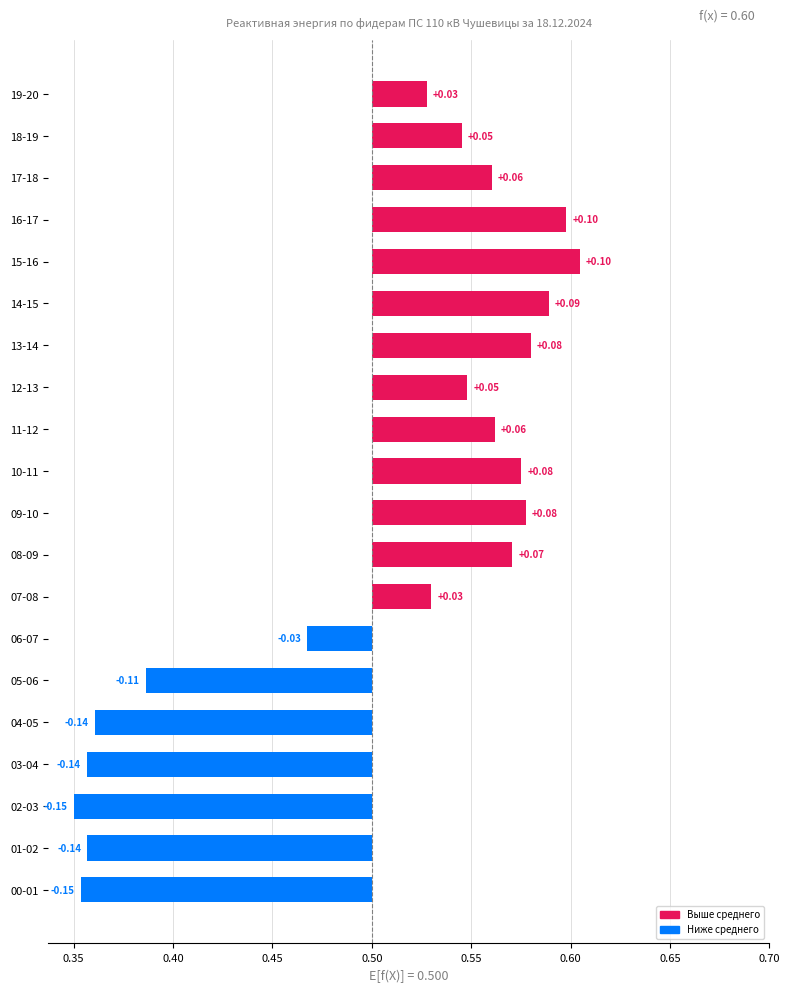

What is the change in value from 0.65 to 0.70?

+0.1